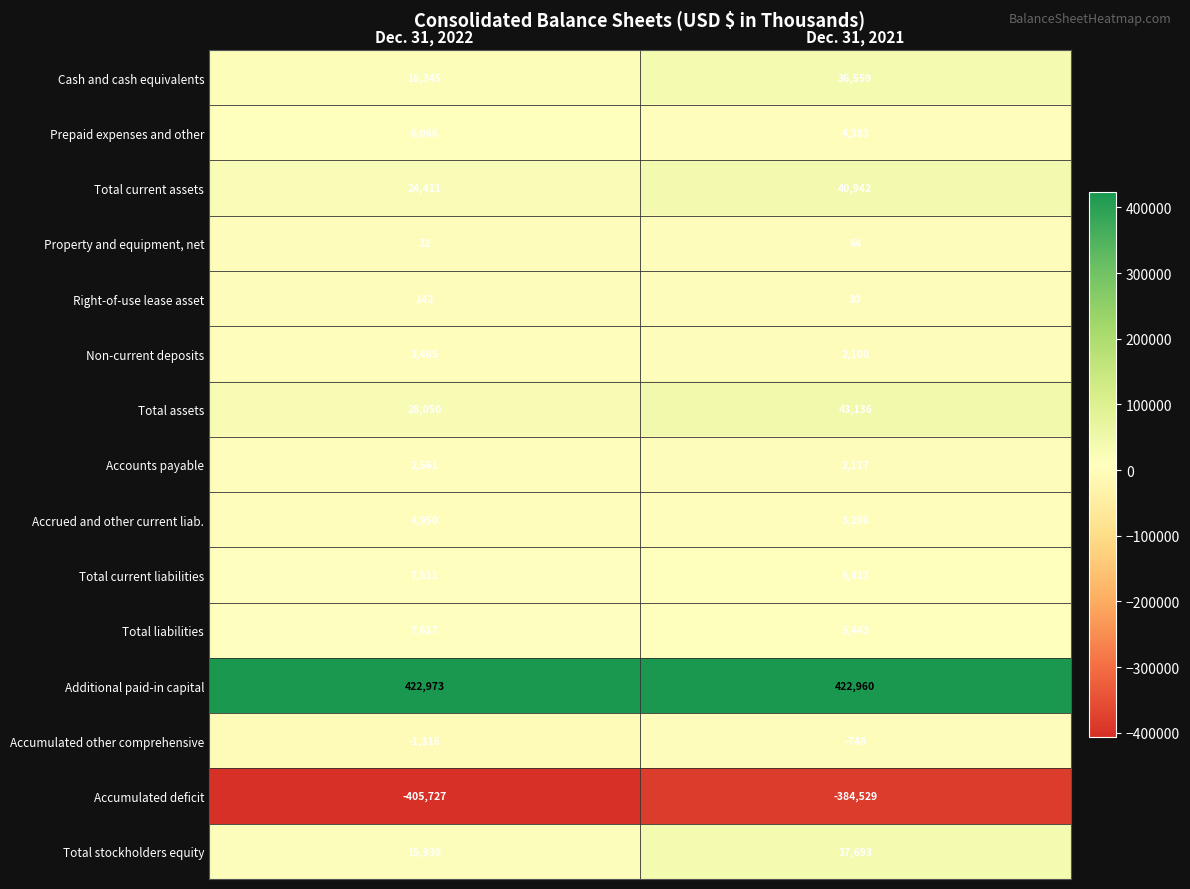

Reading left to right, what are all the values shown in this chart?

Cash and cash equivalents: 18345	36559
Prepaid expenses and other: 6066	4383
Total current assets: 24411	40942
Property and equipment, net: 32	64
Right-of-use lease asset: 142	30
Non-current deposits: 3465	2100
Total assets: 28050	43136
Accounts payable: 2561	2117
Accrued and other current liab.: 4950	3296
Total current liabilities: 7511	5413
Total liabilities: 7617	5443
Additional paid-in capital: 422973	422960
Accumulated other comprehensive: -1316	-748
Accumulated deficit: -405727	-384529
Total stockholders equity: 15939	37693